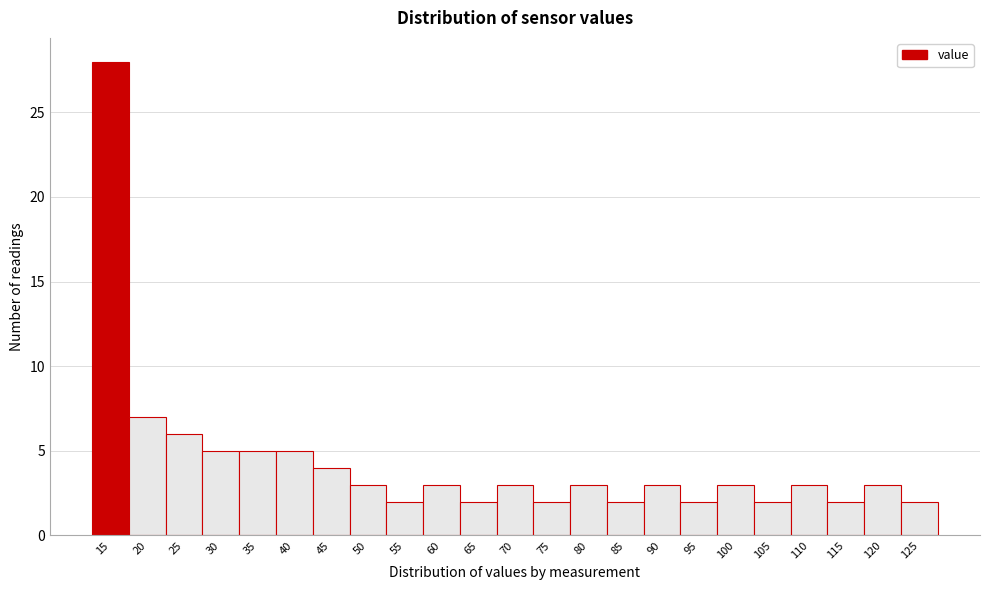

Reading right to left, list all the values displayed in this chart.

125=2	120=3	115=2	110=3	105=2	100=3	95=2	90=3	85=2	80=3	75=2	70=3	65=2	60=3	55=2	50=3	45=4	40=5	35=5	30=5	25=6	20=7	15=28